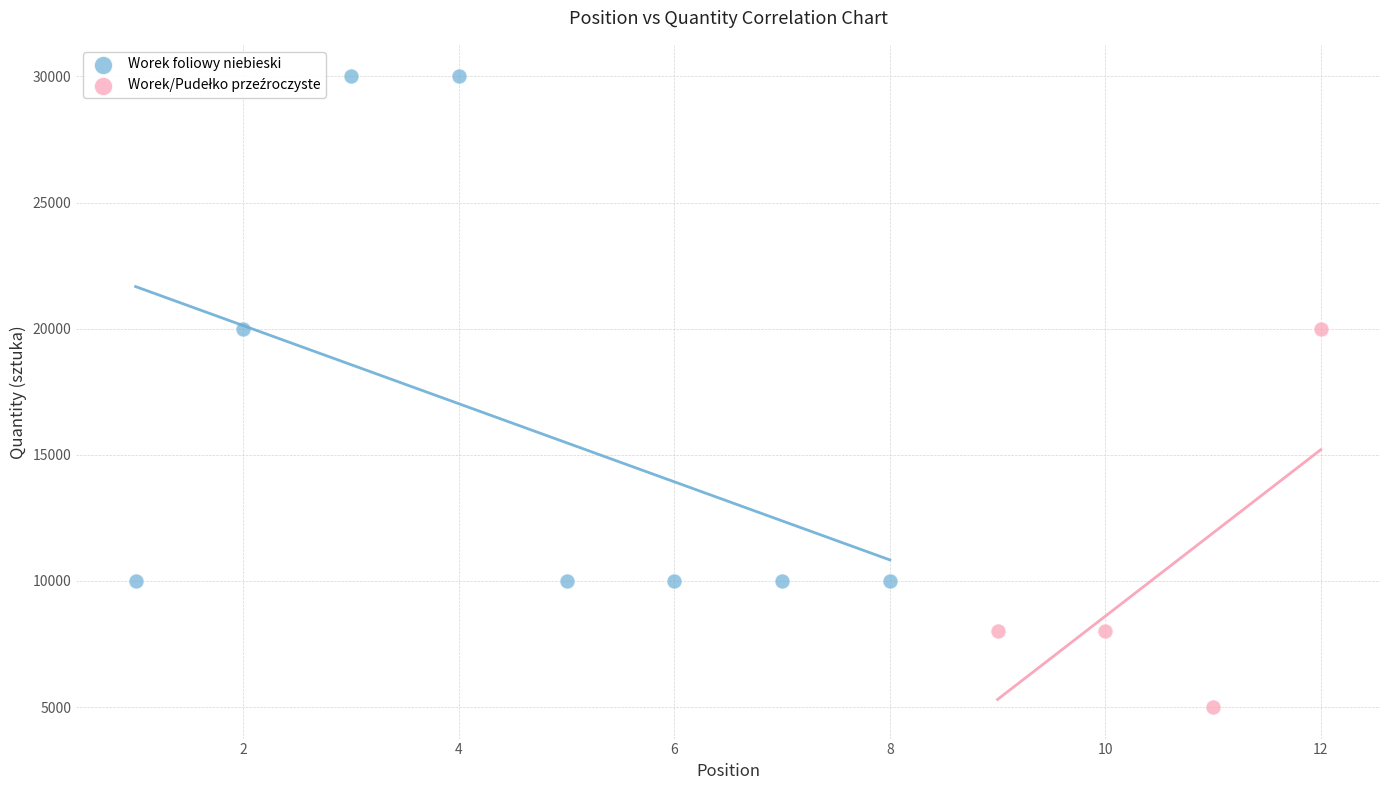

Which series contains the highest Y value?

Worek foliowy niebieski